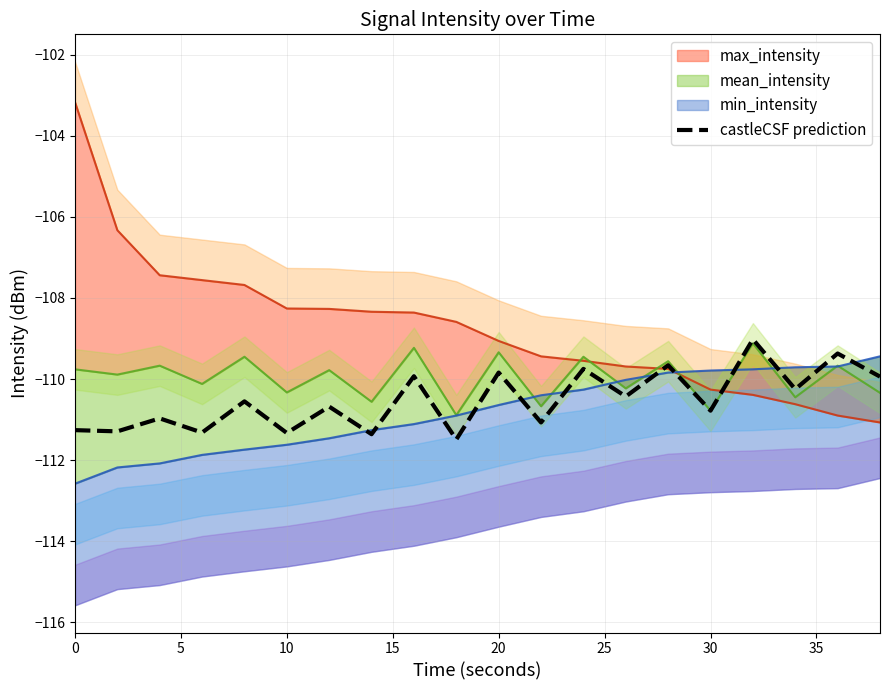

How many data points does each series have?

20